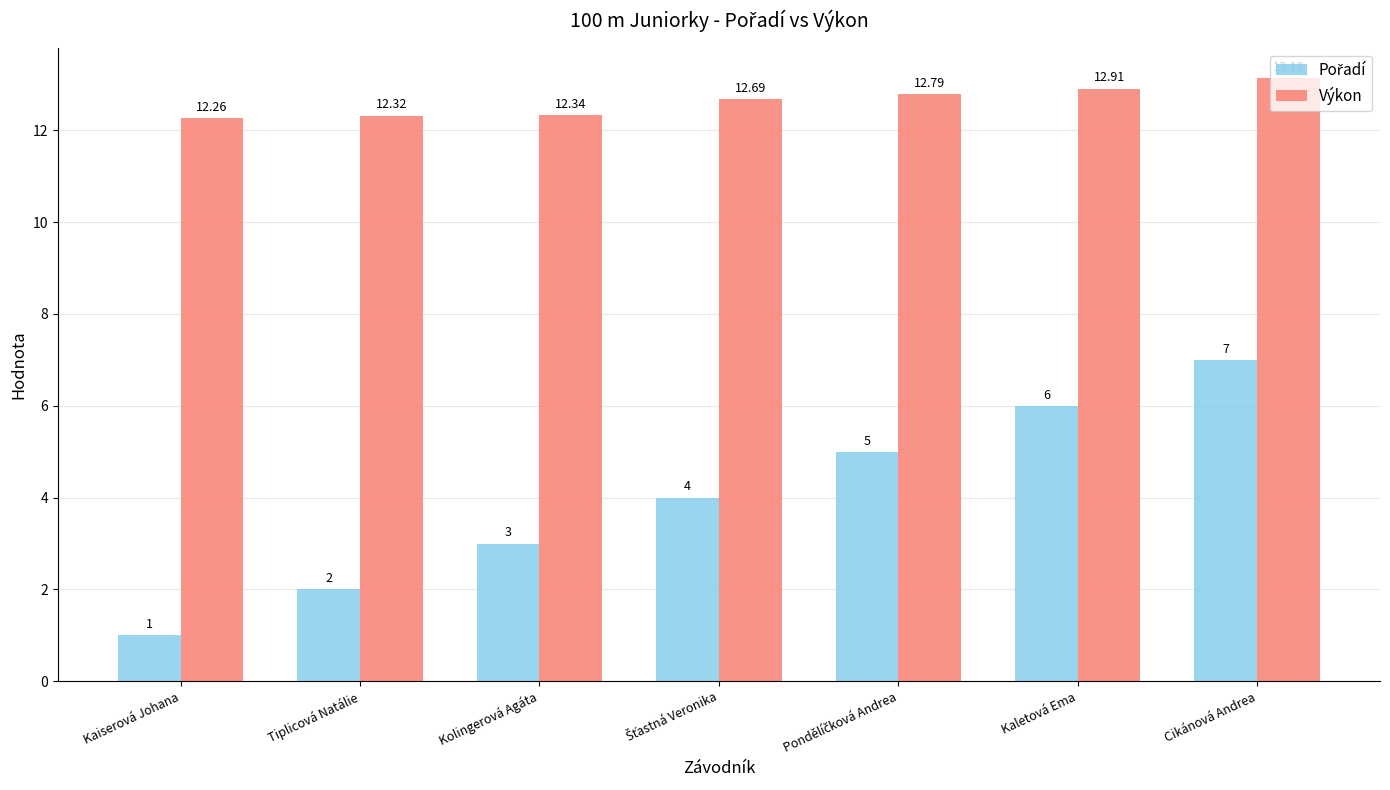

Which category has the highest value across all series?

Cikánová Andrea